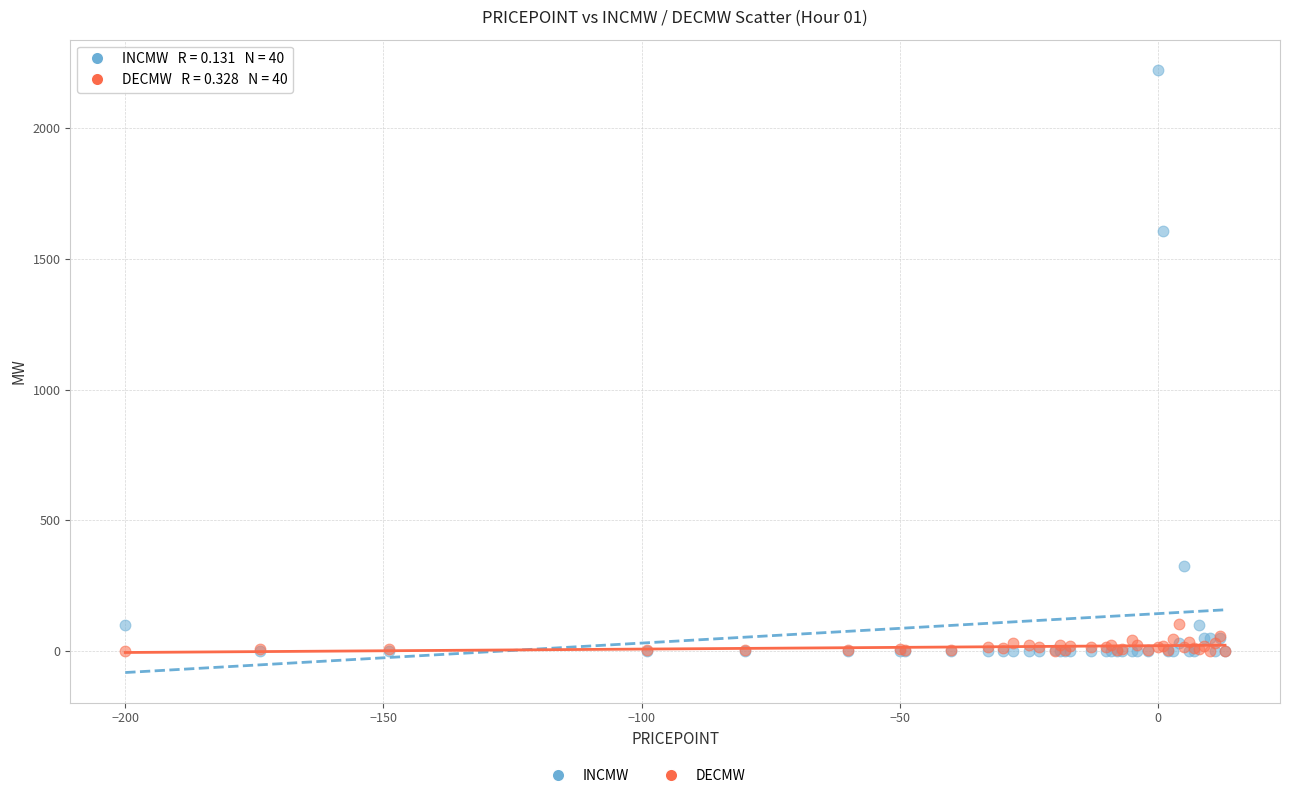

Across all series, what Y value is closest to 1111?

1605.0